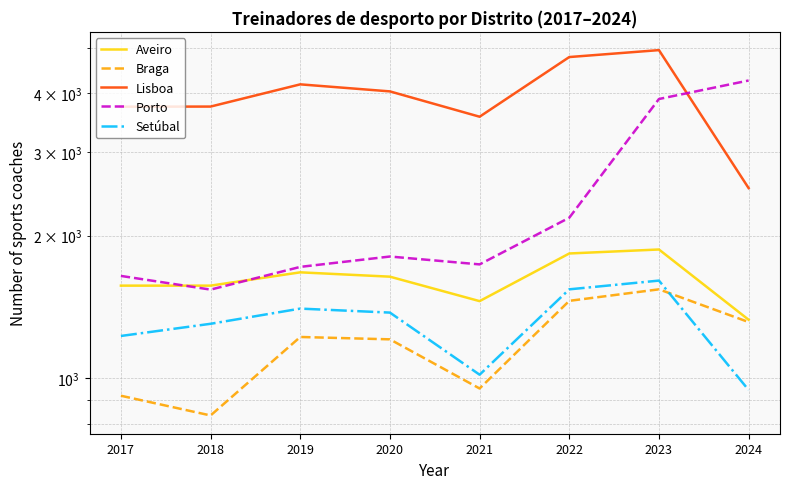

Is the value of Porto at 2024 greater than the value of Braga at 2021?

Yes